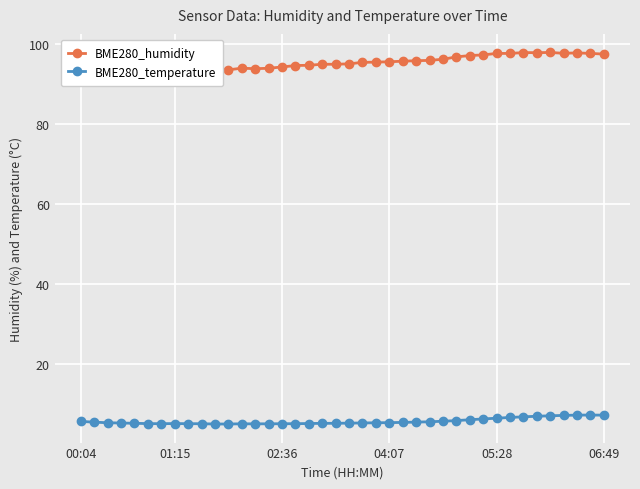

Which series has the largest total across all categories?

BME280_humidity